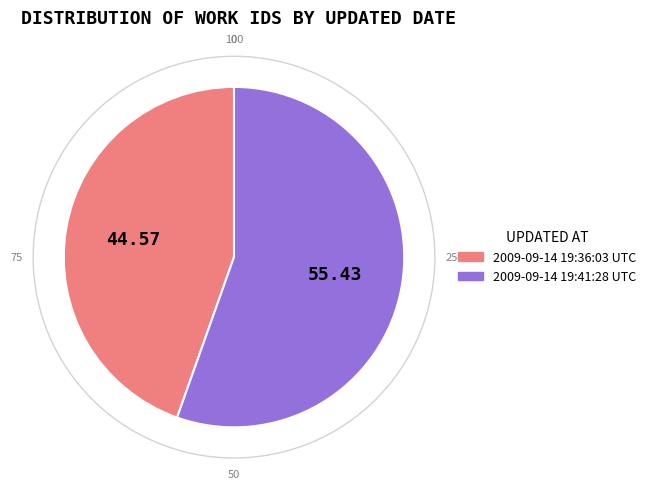

Does 2009-09-14 19:36:03 UTC represent more than half of the total?

No